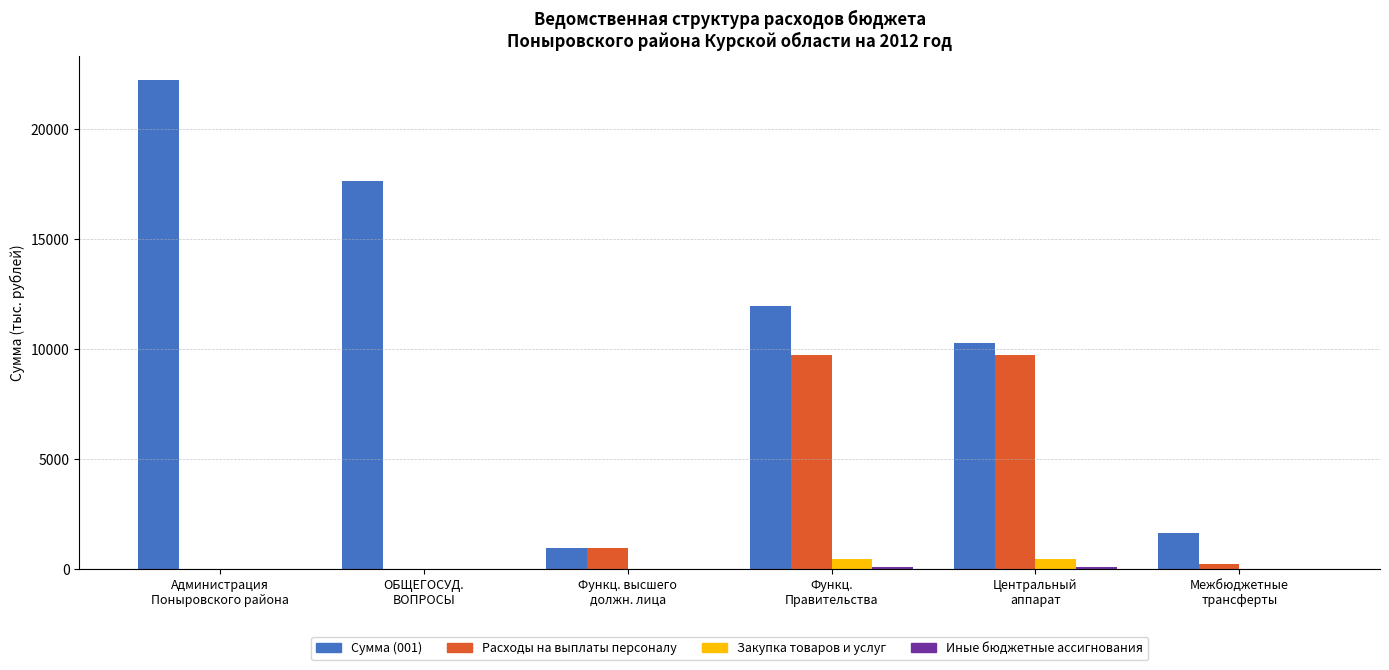

At which label is Расходы на выплаты персоналу closest to 4872?

Функц. высшего
должн. лица